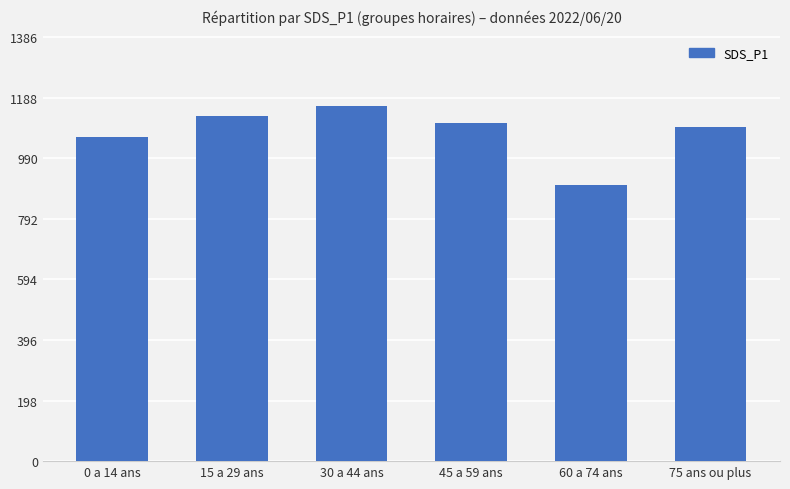

What is the sum of the values at 0 a 14 ans and 30 a 44 ans?

2218.0